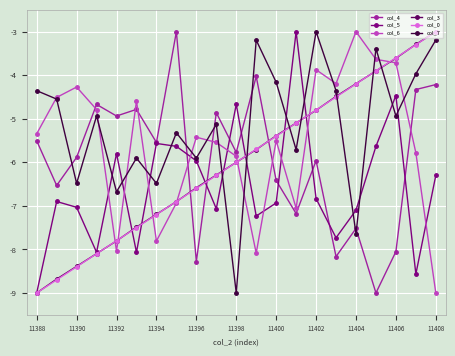

What is the minimum value shown in the chart?

-9.0